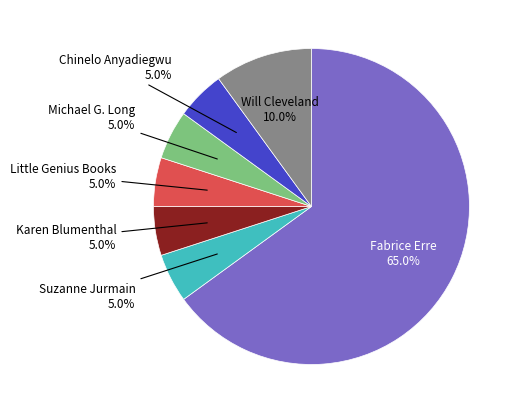

How many segments does this pie chart have?

7